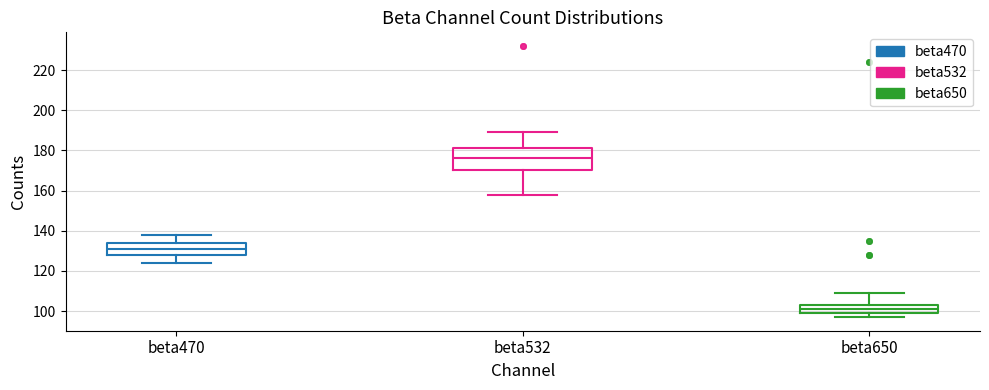

Where is the lower edge of the box for beta532 on the y-axis? The values are not printed on the chart, so give them approximately, as read against the axis.

170